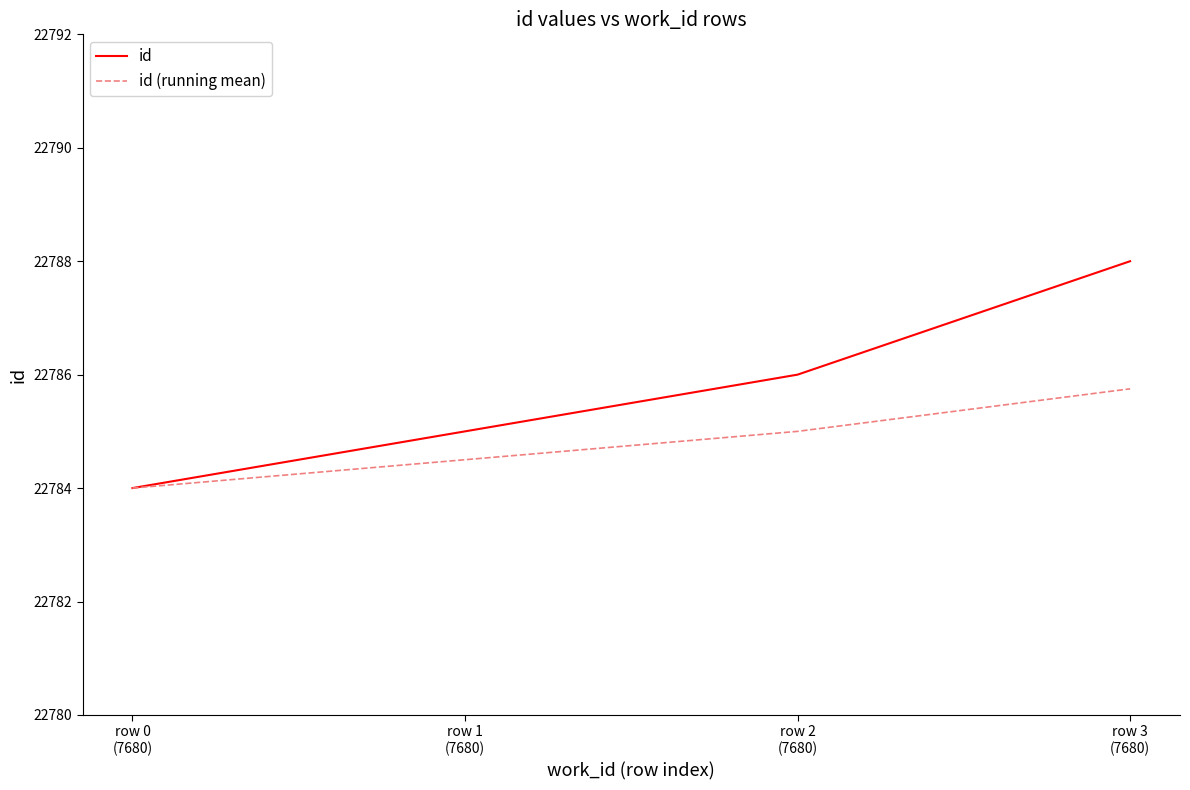

True or false: id (running mean) has more than 0 points higher than both neighbors.

False